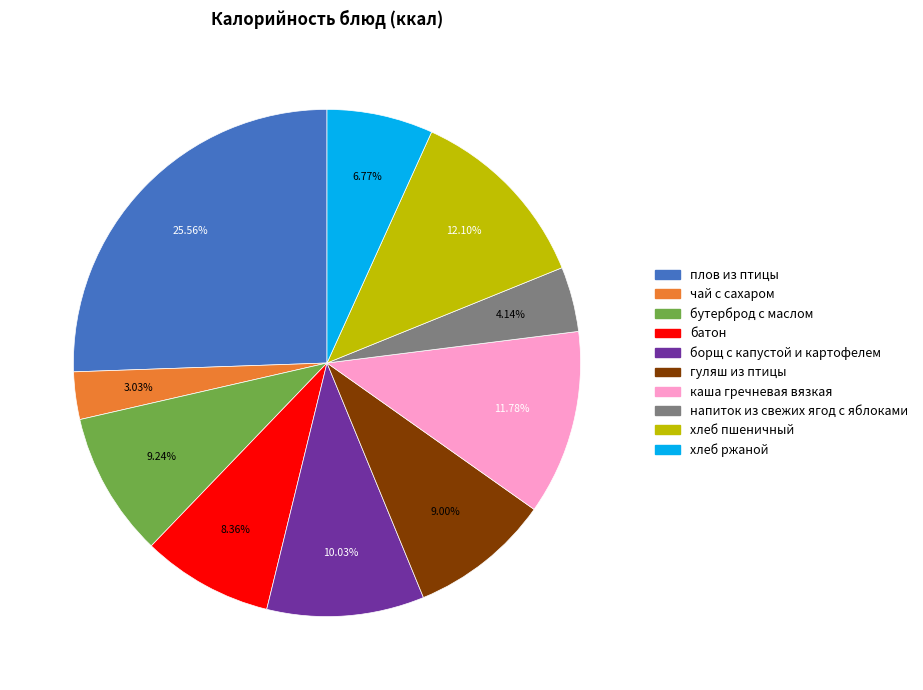

To the nearest percent, what is the average slice percentage?

10%